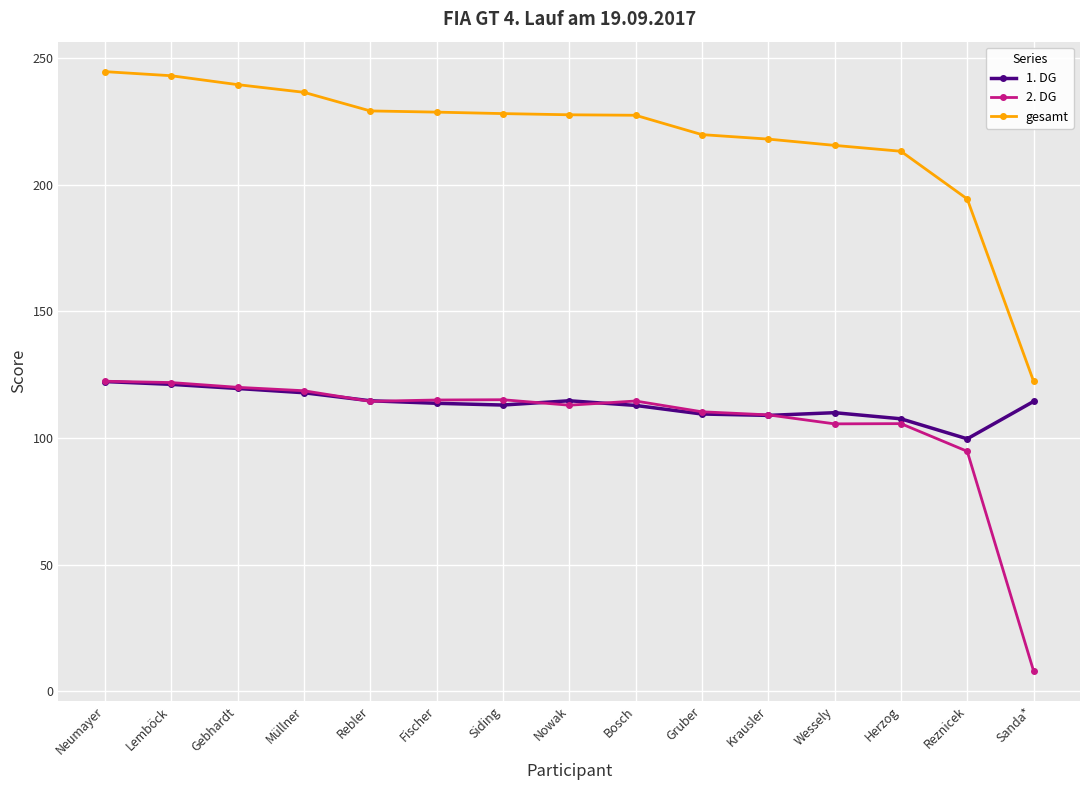

Which series has the largest total across all categories?

gesamt